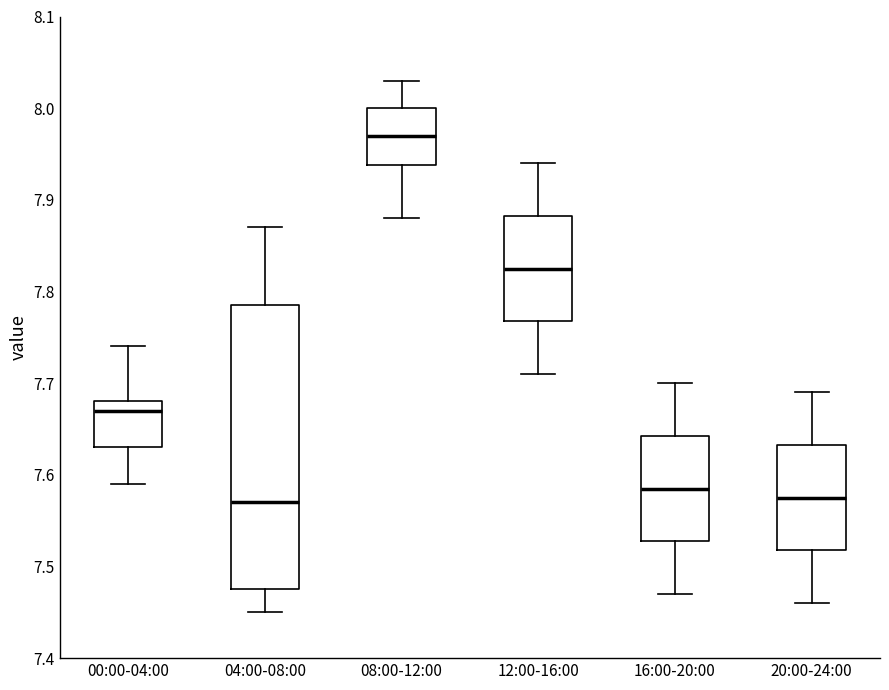

Which box has the highest median line?

08:00-12:00